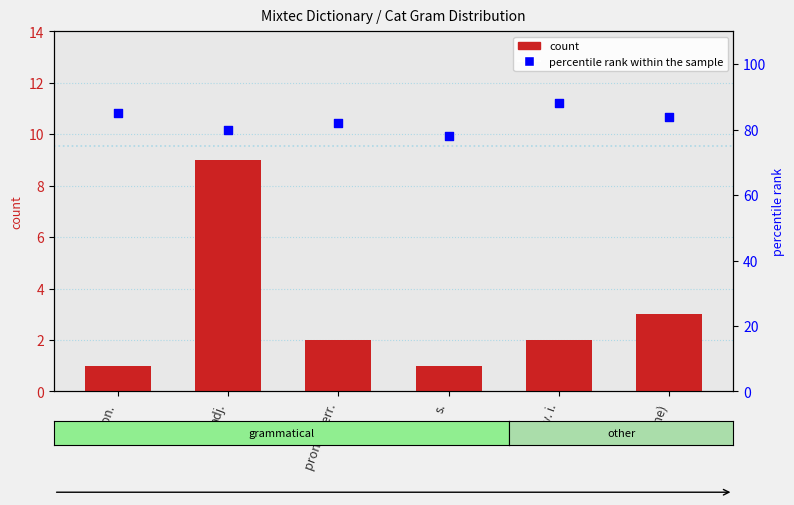

At which category is the sum across all series the highest?

v. i.